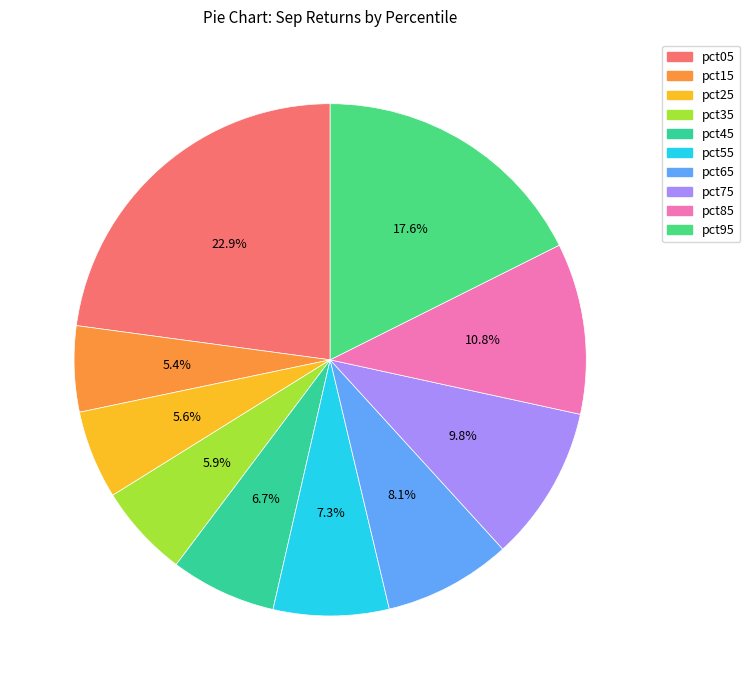

How many segments does this pie chart have?

10